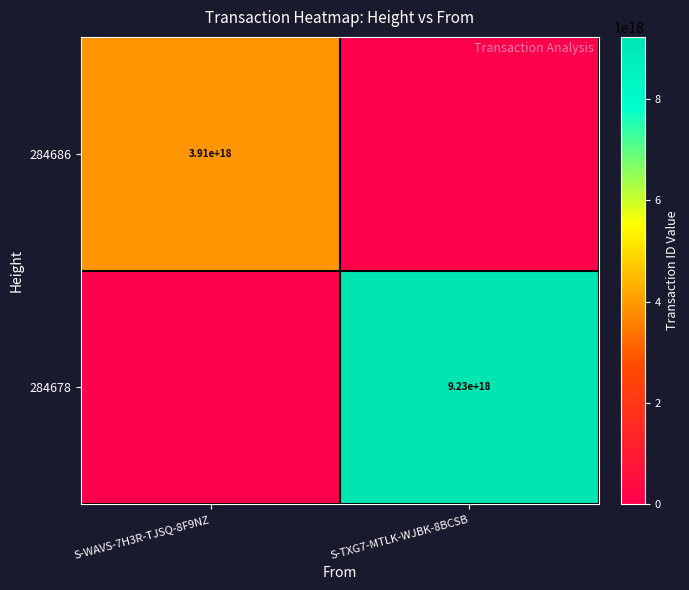

Which label corresponds to the smallest value in the chart?

S-TXG7-MTLK-WJBK-8BCSB